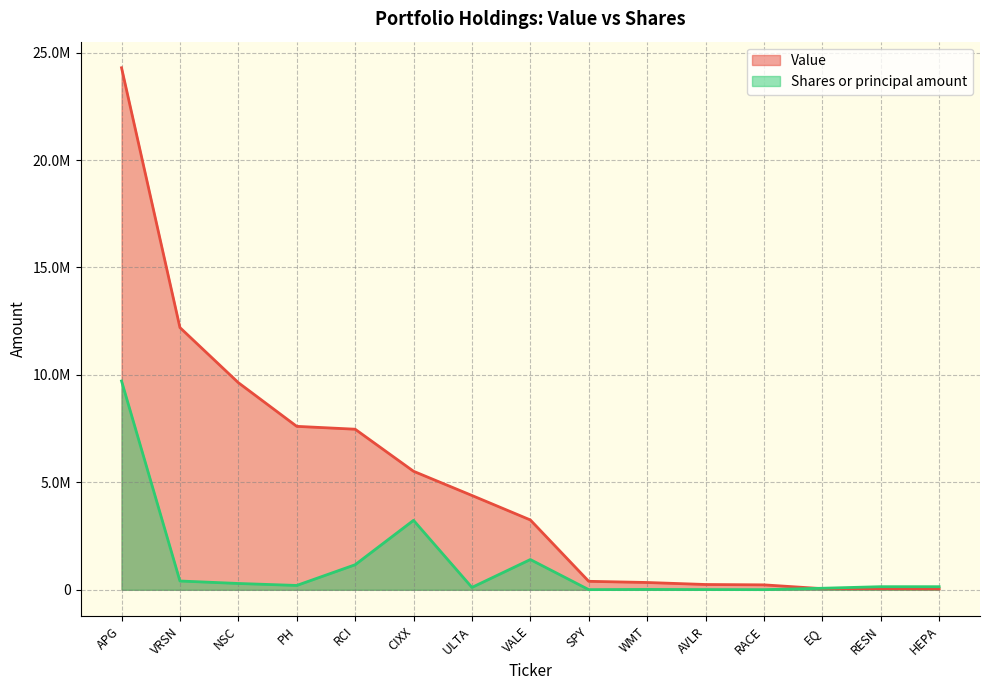

How many values in the Shares or principal amount series are below 145199?

6